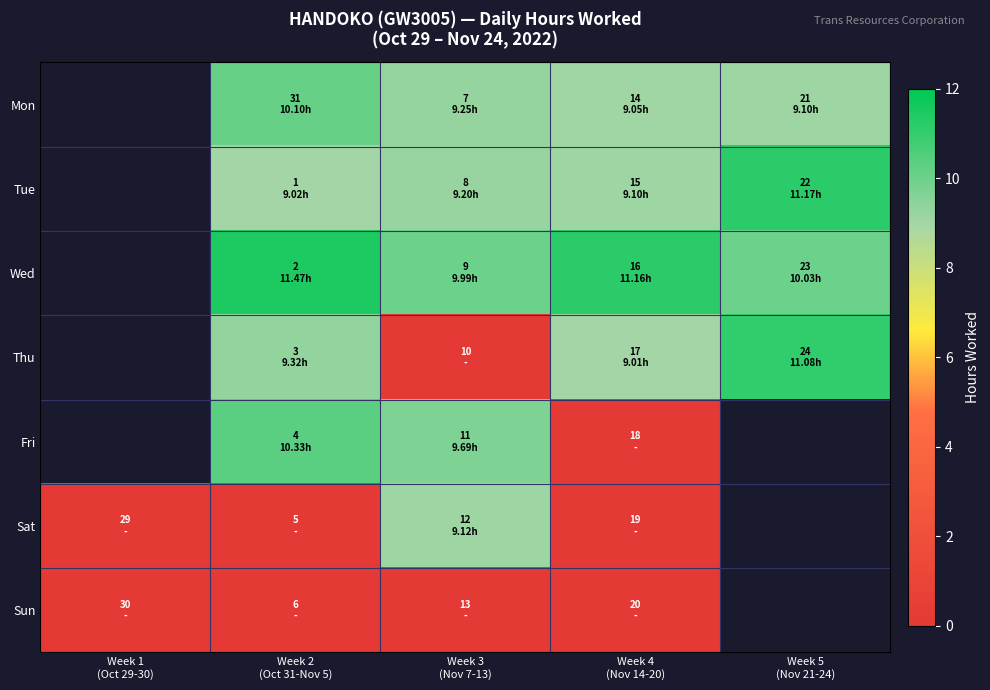

The Fri series shows 9.7 at Week 3 (Nov 7-13). True or false?

True